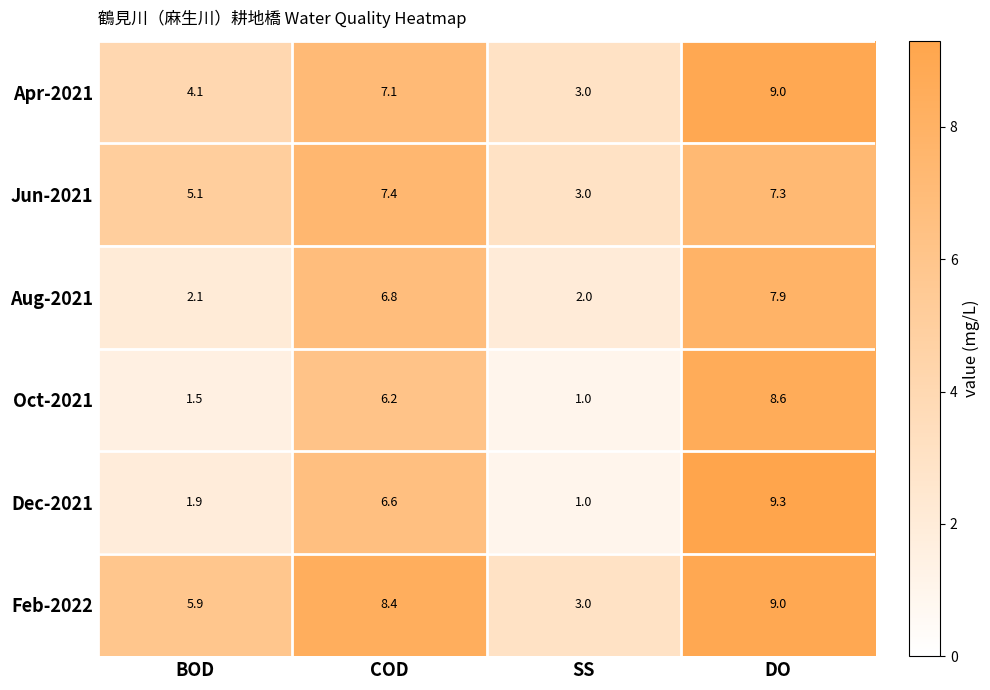

What is the total value across all series at DO?

51.1